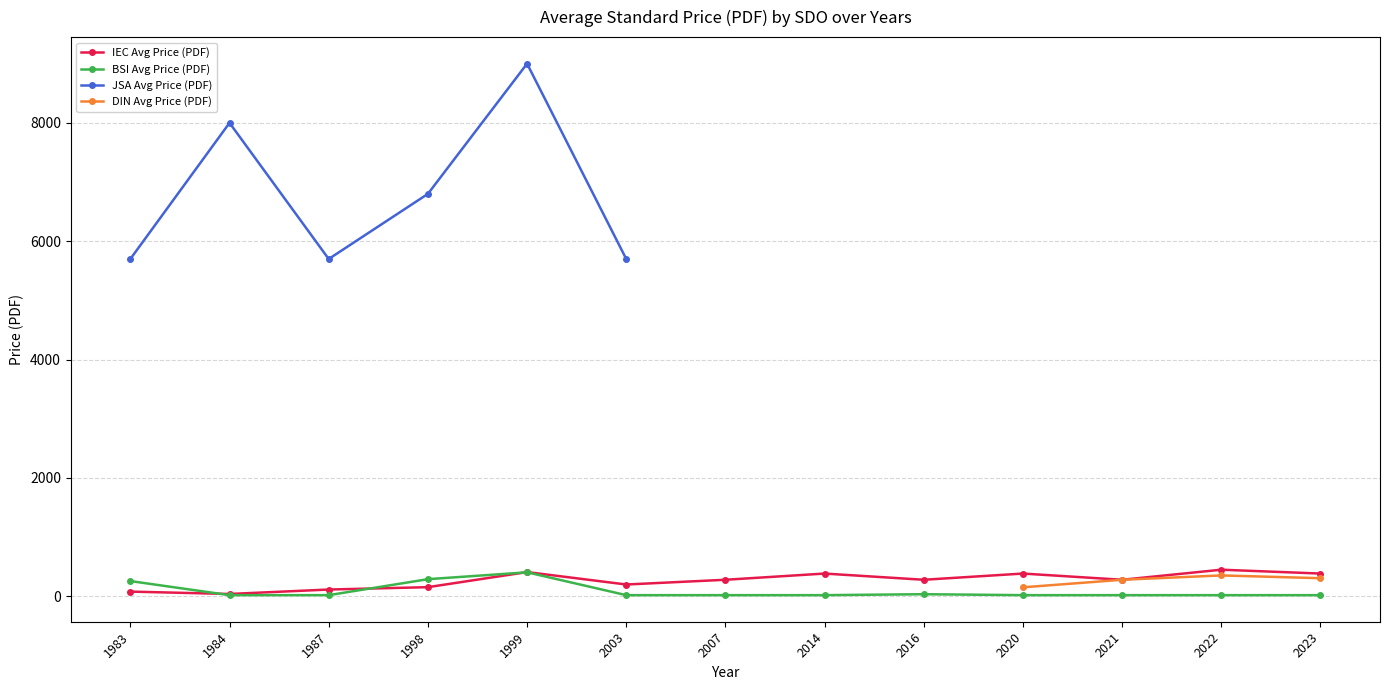

Which series changed the most between 1984 and 2016?

IEC Avg Price (PDF)